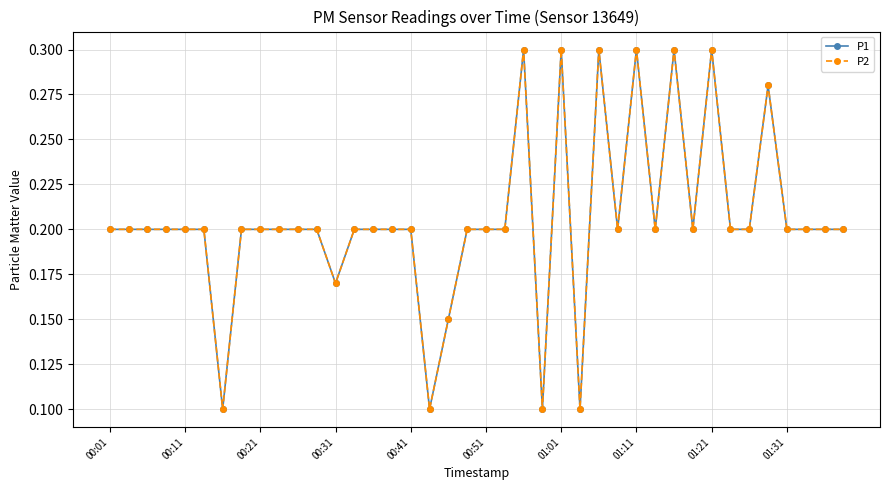

Is this an area chart (filled region under the line)?

No